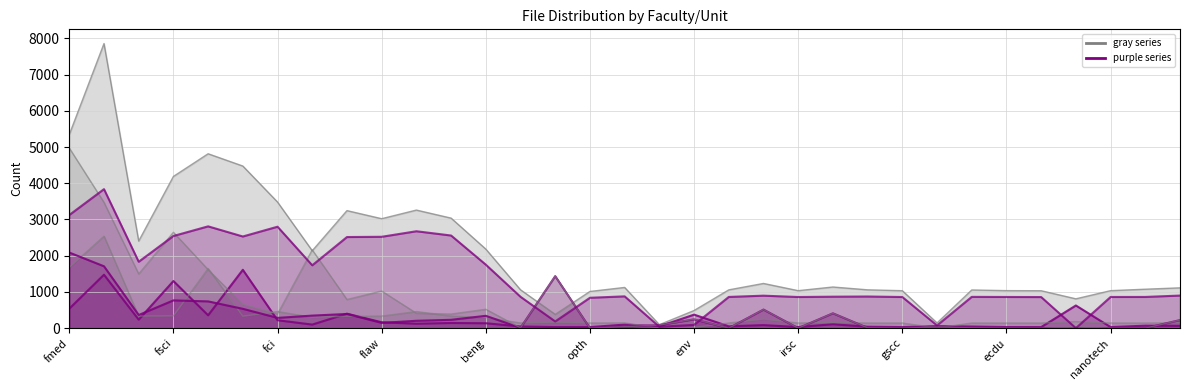

Rank the categories by All Docs value from lowest to highest.

opth, adm, irsc, gscc, ppdc, nanotech, hrdc, ecdu, fapa, vmth, fldc, belc, qaac, stud, staff, p-graduate, env, fped, fci, olc, fnur, dsasp, beng, fart, fedu, flaw, hospital, fvtm, fagr, fcom, fsci, feng, fmed